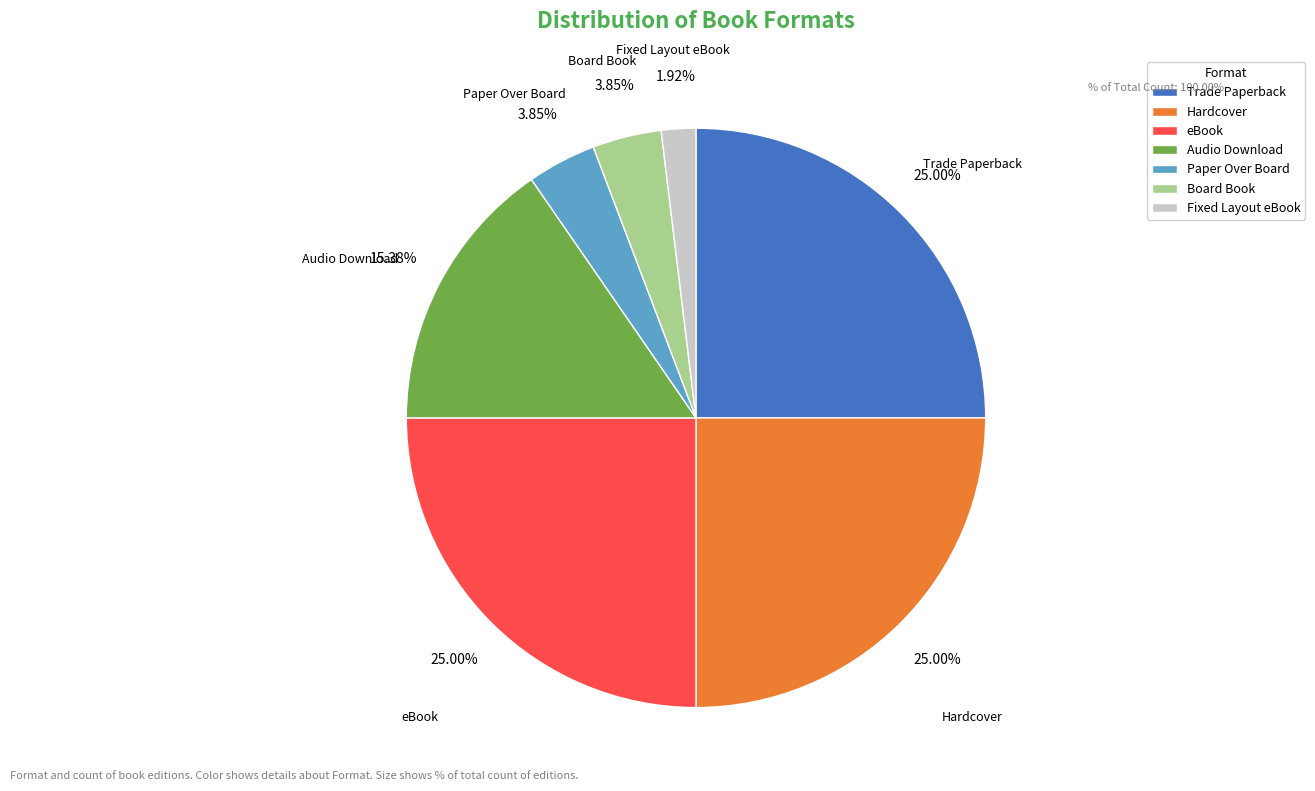

Approximately how many times larger is the value at Fixed Layout eBook compared to eBook?

0.1